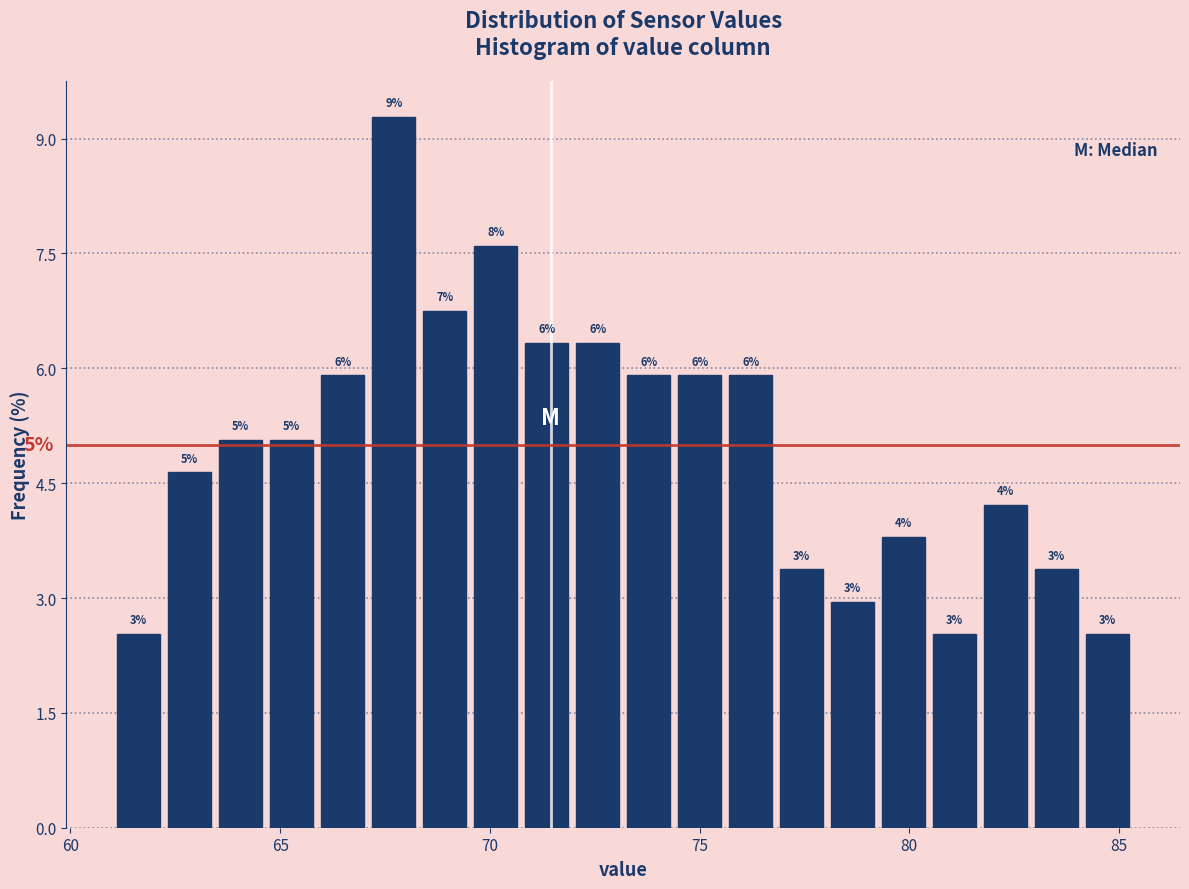

Read against the x-axis, roughly where is the centre of the tallest bar?

67.5